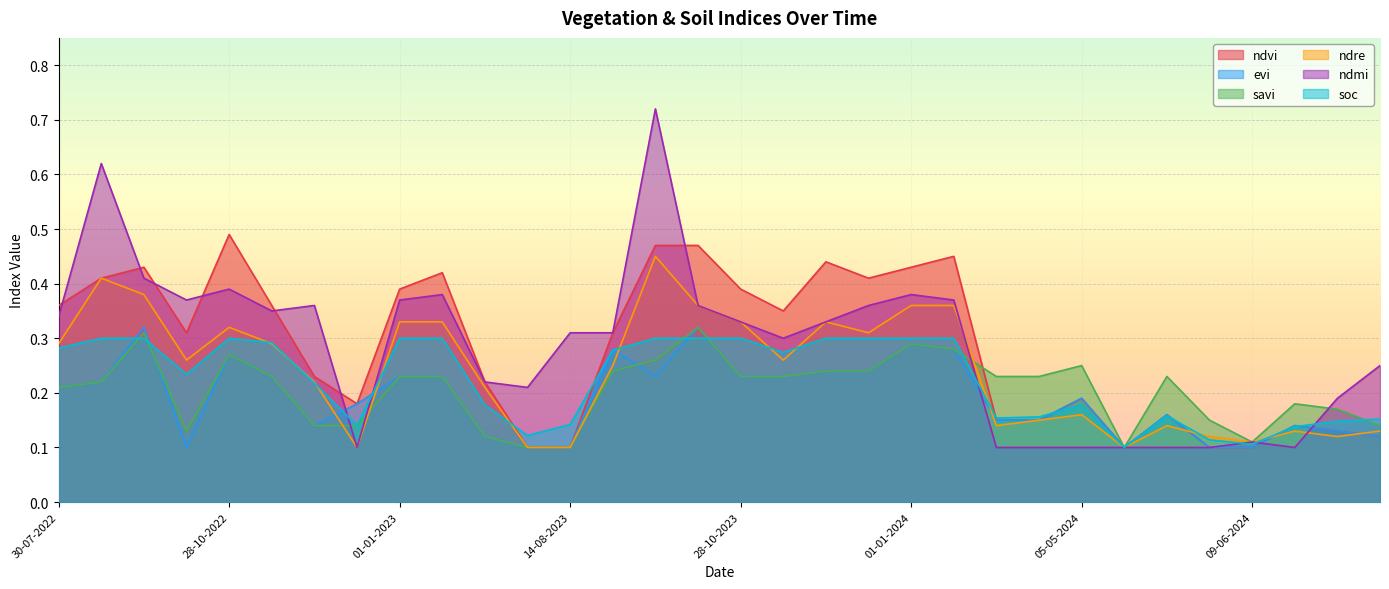

How many lines are shown in the chart?

6